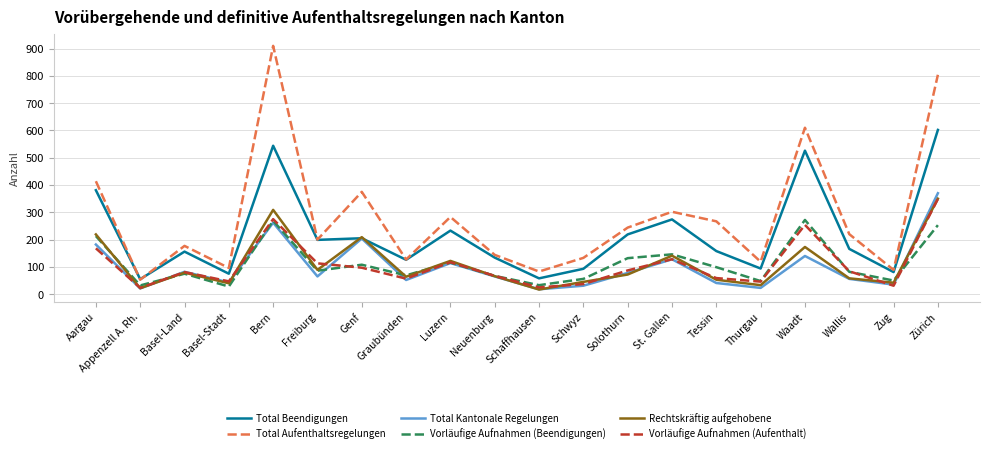

Is it true that Total Beendigungen equals 27 at Graubünden?

False